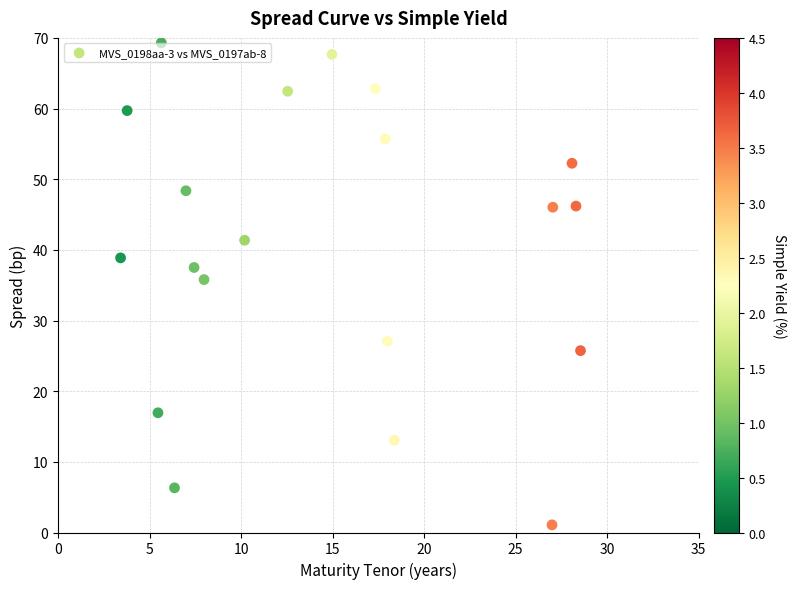

What Y value in the scatter plot is closest to 35?

35.8